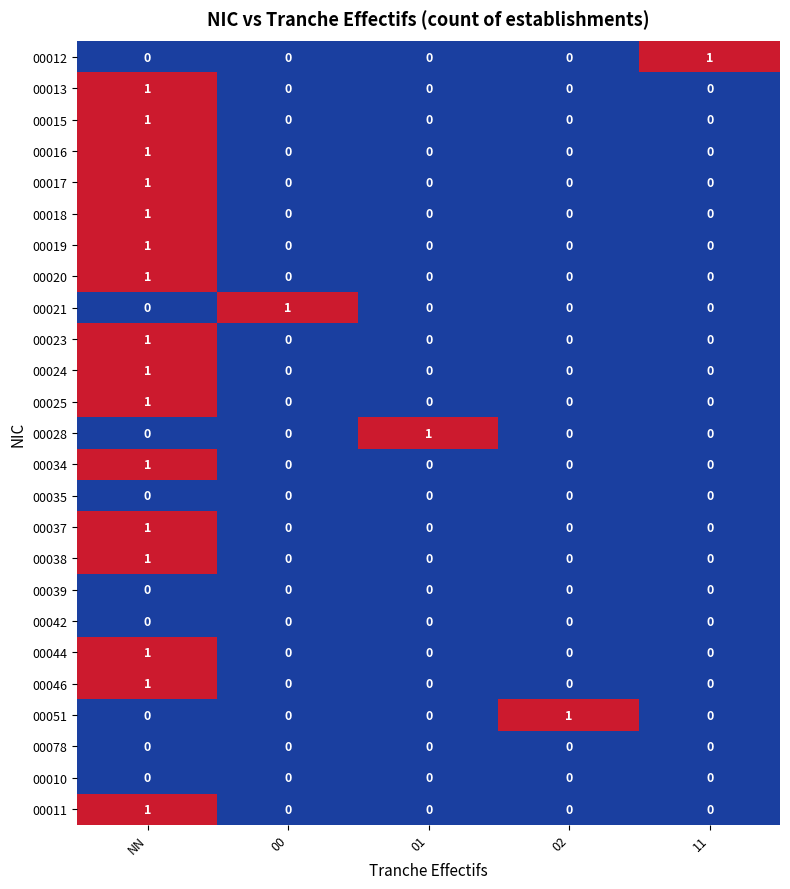

Count the 00016 values in the range 0 to 1.

5